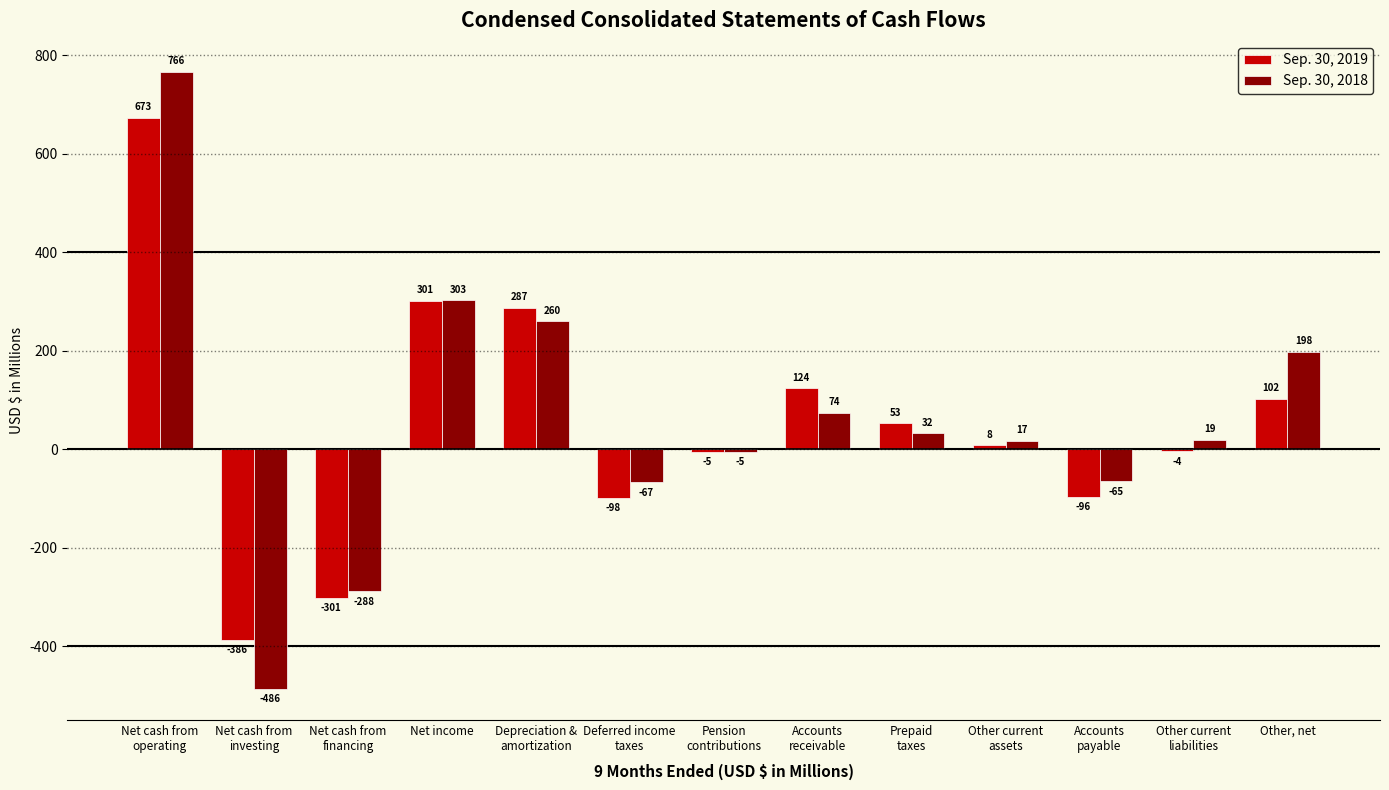

True or false: Sep. 30, 2019 has a value of 418.5 at Net income.

False